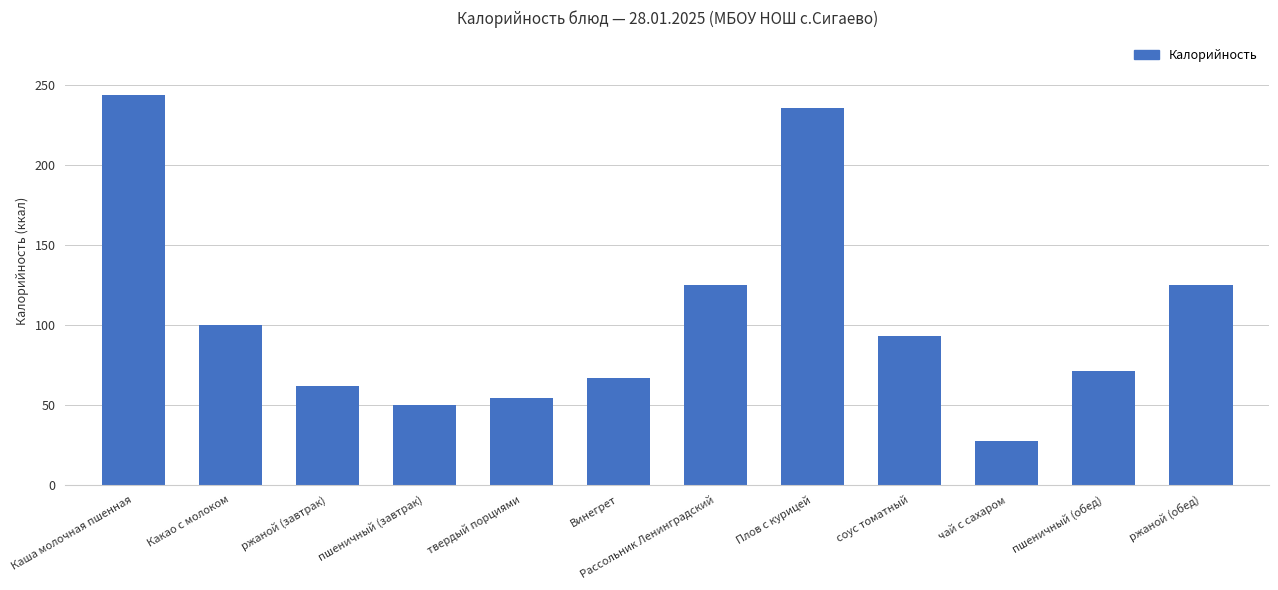

What is the greatest value displayed?

244